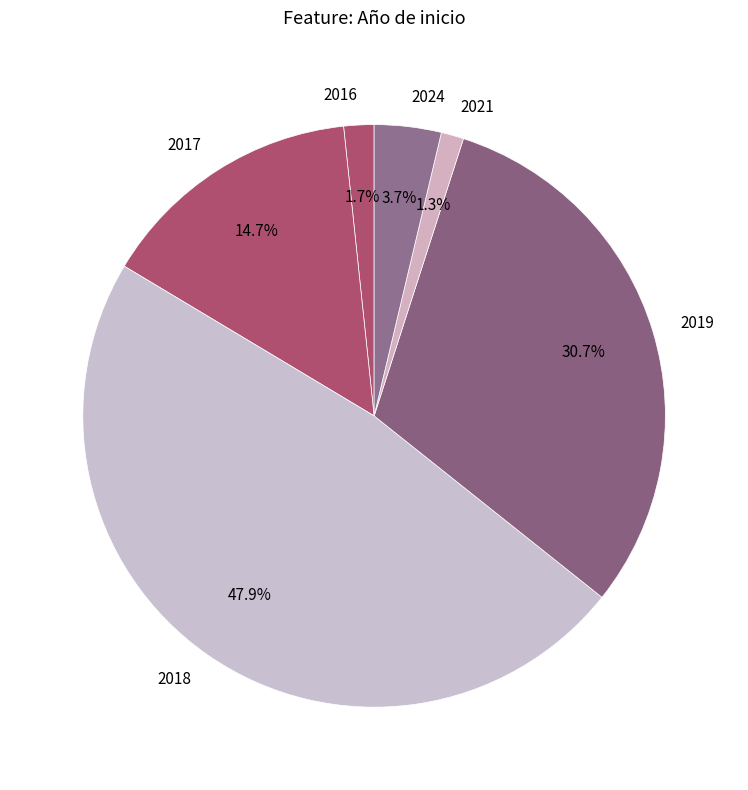

To the nearest percent, what is the difference between the largest and smallest slice percentages?

47%